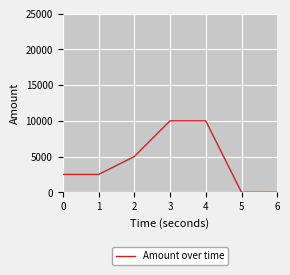

True or false: the data has more than 1 interior local peaks.

False